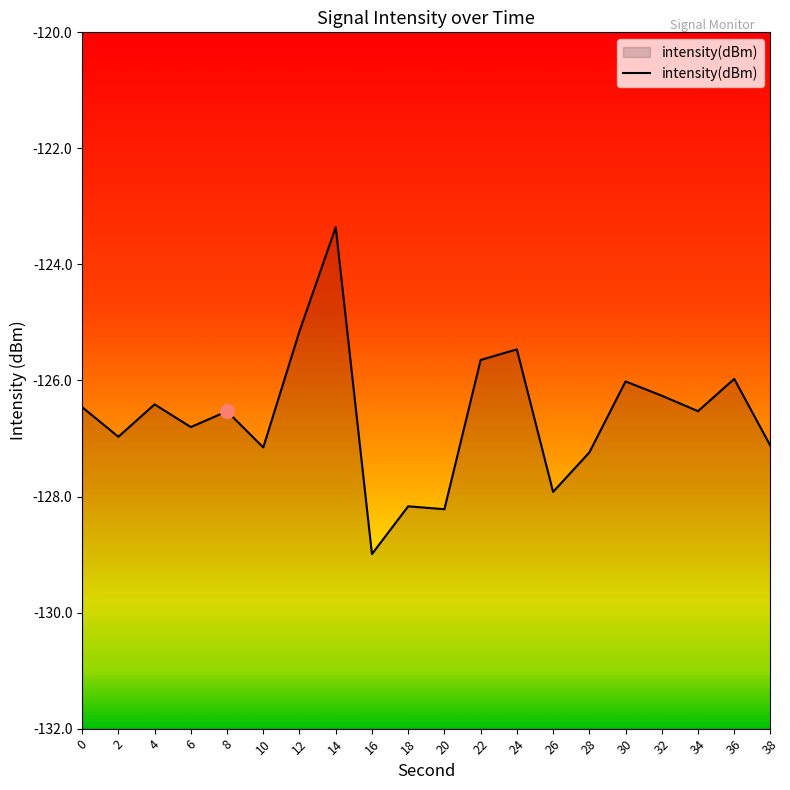

Reading left to right, what are all the values shown in this chart?

0=-126.5	2=-127.0	4=-126.4	6=-126.8	8=-126.5	10=-127.2	12=-125.2	14=-123.4	16=-129.0	18=-128.2	20=-128.2	22=-125.6	24=-125.5	26=-127.9	28=-127.2	30=-126.0	32=-126.3	34=-126.5	36=-126.0	38=-127.1